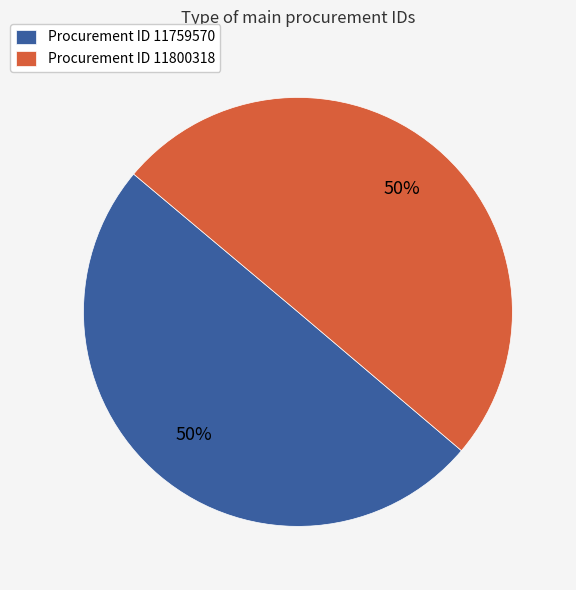

Approximately how many times larger is the value at Procurement ID 11759570 compared to Procurement ID 11800318?

1.0